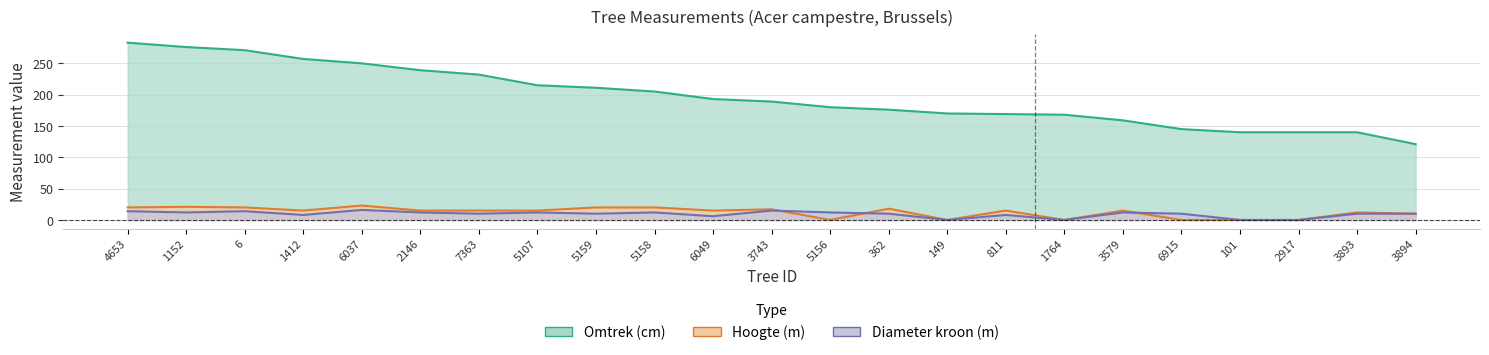

Does the chart have visible grid lines?

Yes